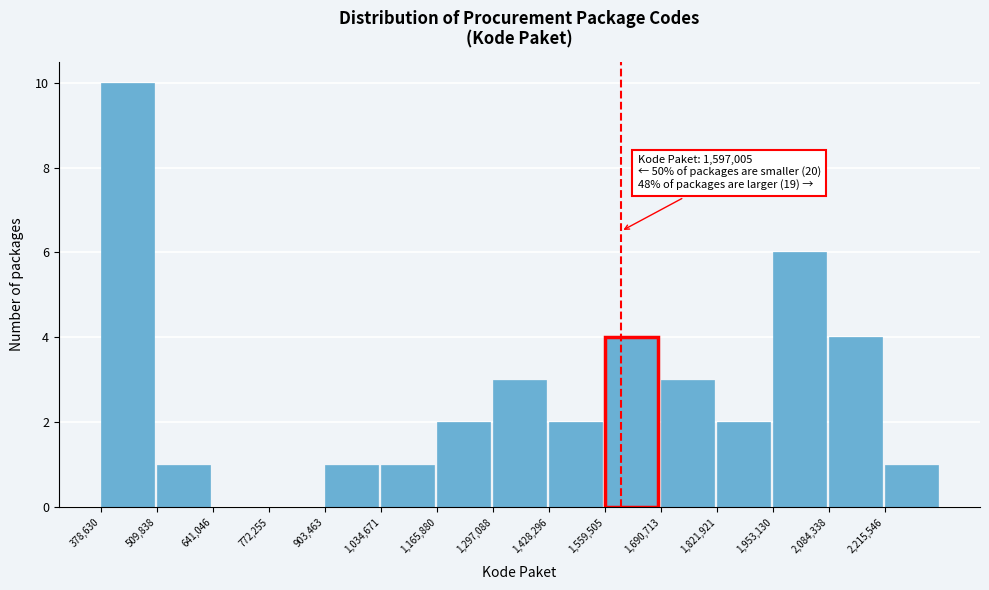

Over which range of the x-axis is the bar tallest?

380000 to 500000